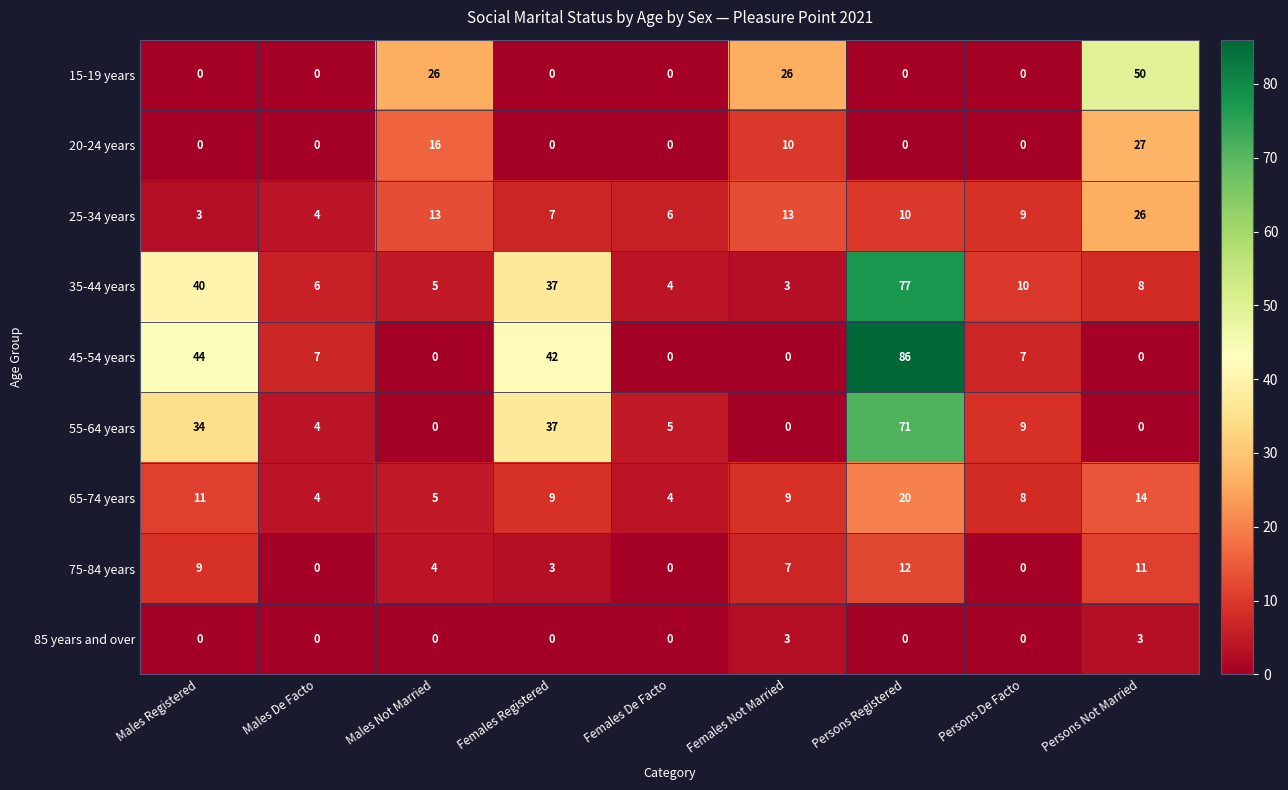

What is the spread (max minus min) of values at Females Registered?

42